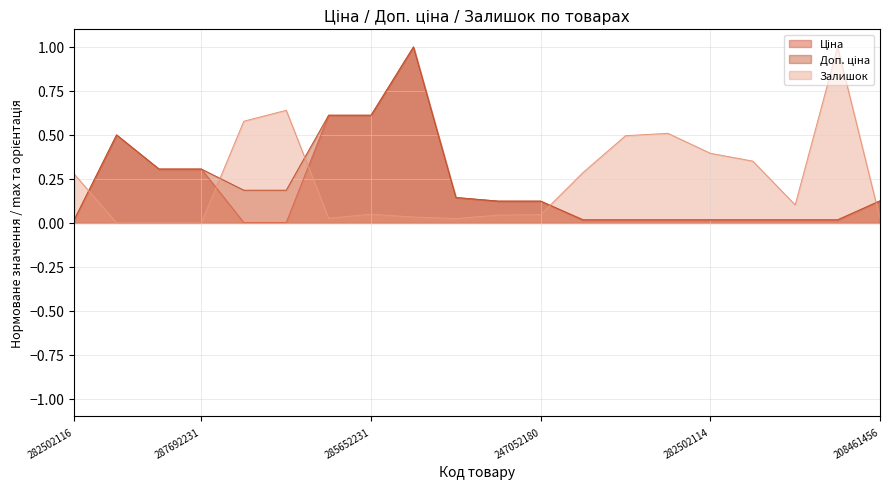

Which series has the largest total across all categories?

Залишок